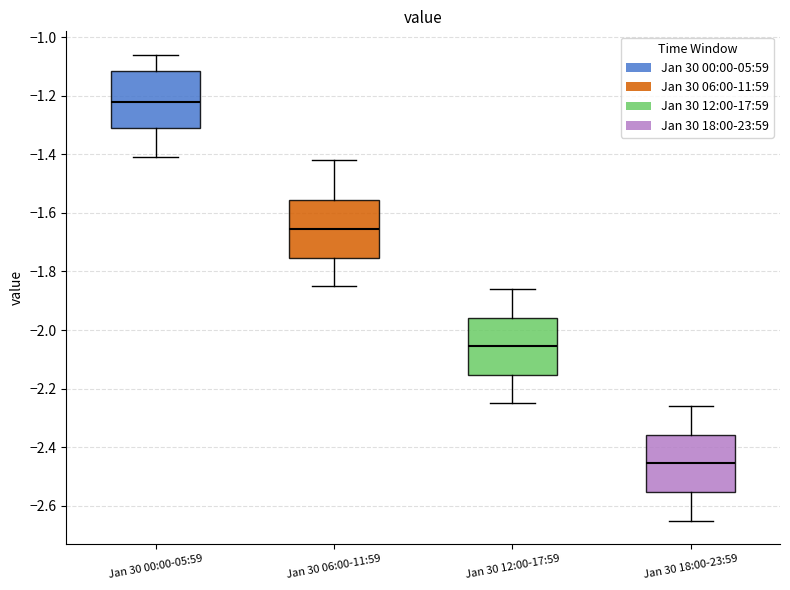

Where does the median line of the box for Jan 30 06:00-11:59 sit on the y-axis? The values are not printed on the chart, so give them approximately, as read against the axis.

-1.66